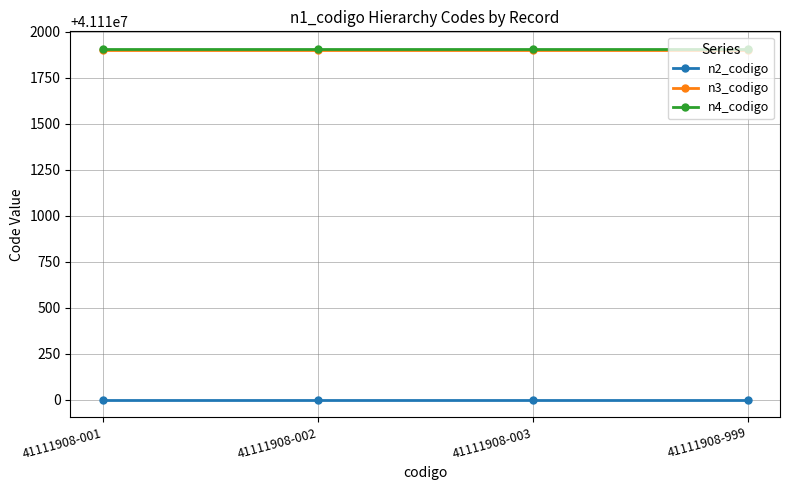

The value of n4_codigo at 41111908-001 is 66395389. True or false?

False